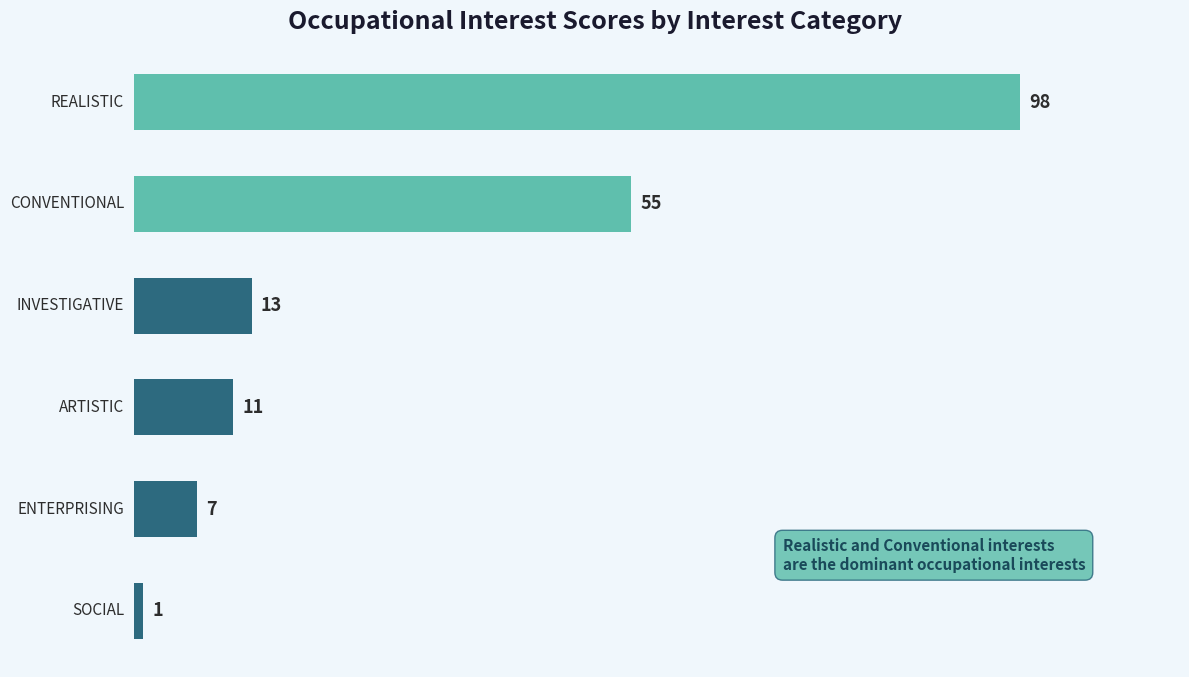

Which category has the highest value across all series?

REALISTIC